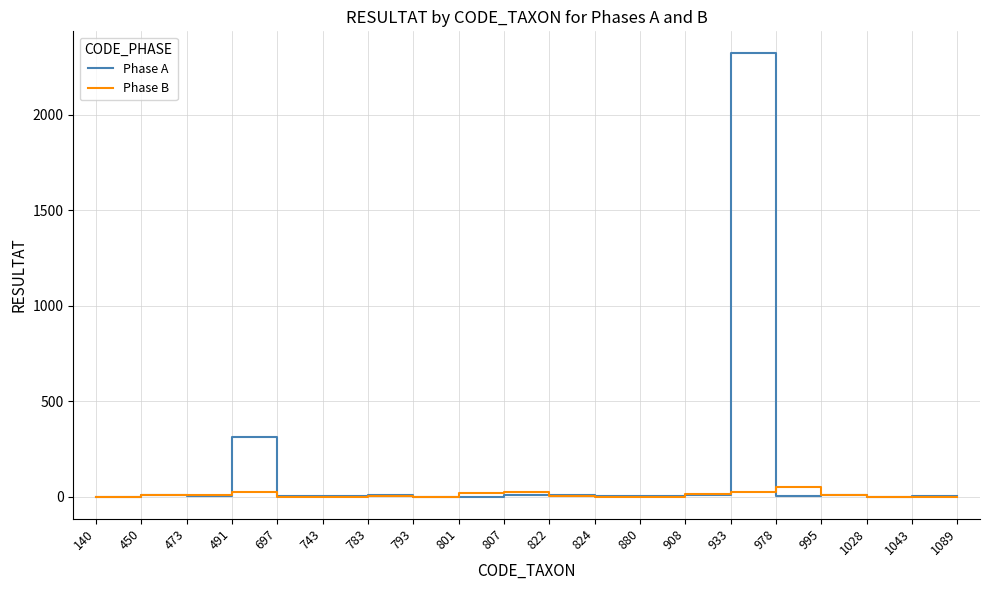

Rank the series by their average value, from highest to lowest.

Phase A, Phase B